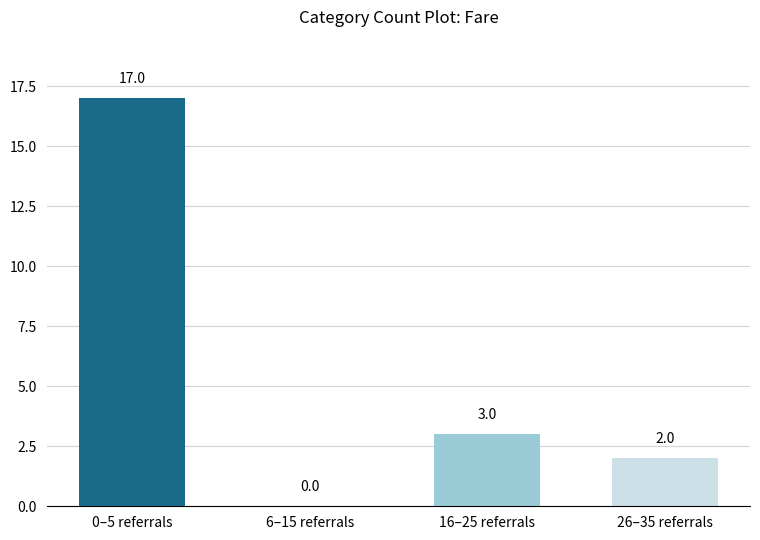

True or false: the data shows 3 at 16–25 referrals.

True